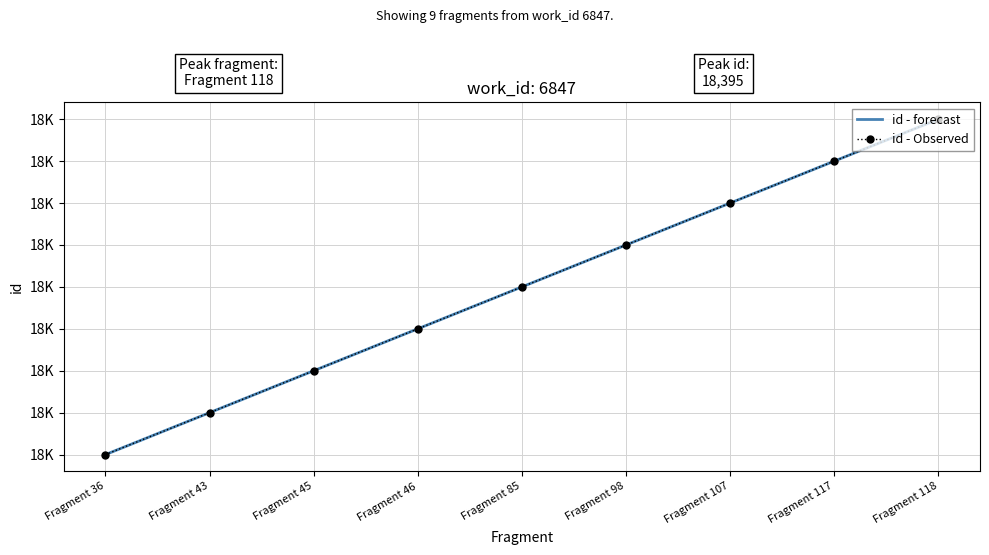

Which label corresponds to the largest value in the chart?

Fragment 118